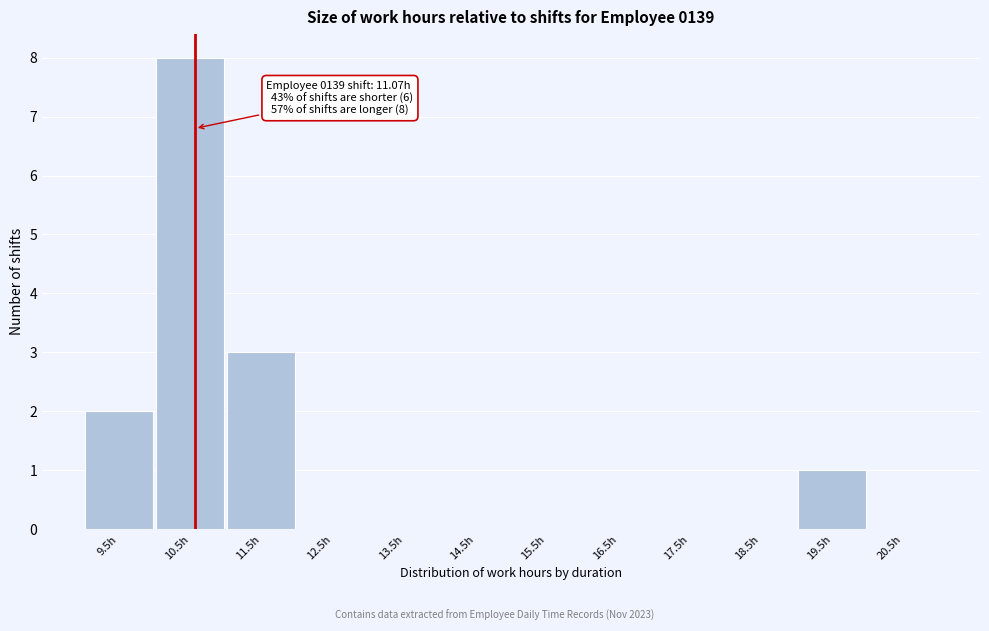

Reading left to right, what are all the values shown in this chart?

9.5h=2	10.5h=8	11.5h=3	12.5h=0	13.5h=0	14.5h=0	15.5h=0	16.5h=0	17.5h=0	18.5h=0	19.5h=1	20.5h=0